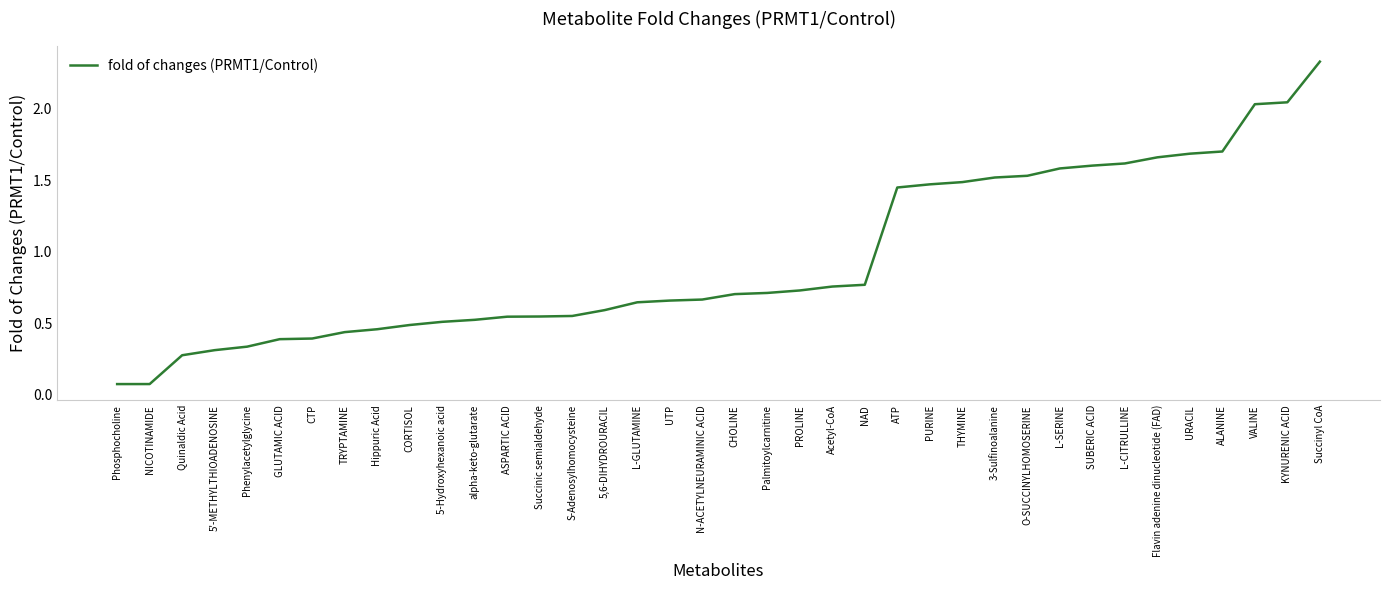

What position from the right is Hippuric Acid?

30